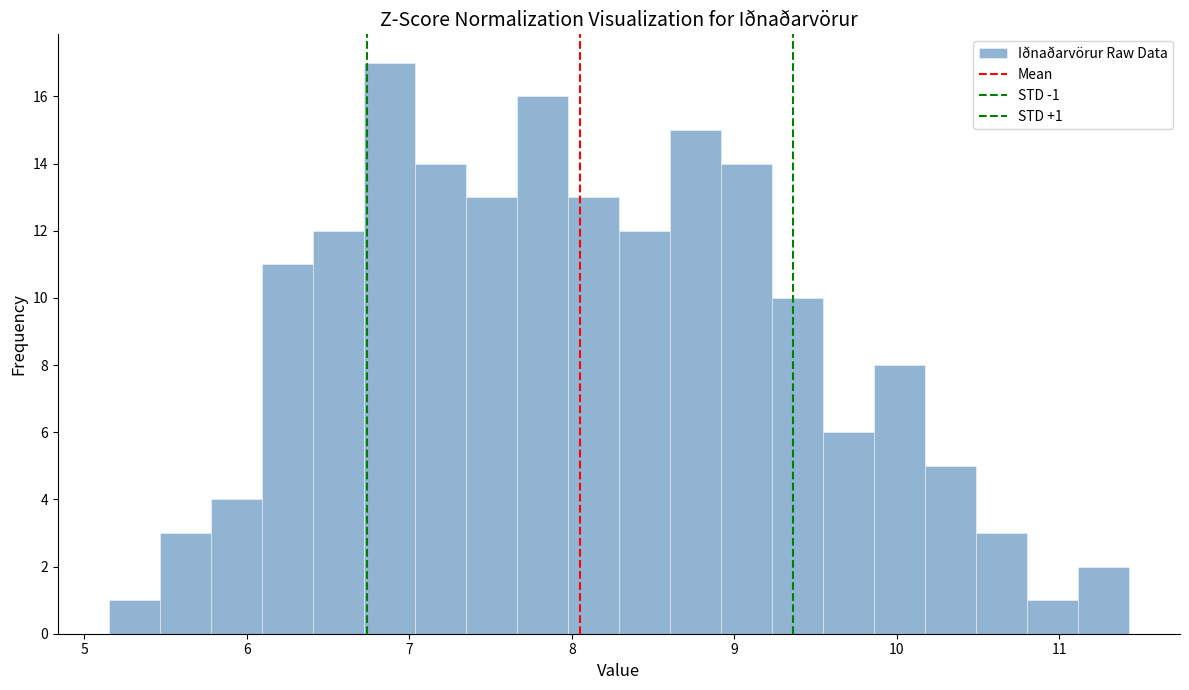

Read against the x-axis, roughly where is the centre of the tallest bar?

6.9